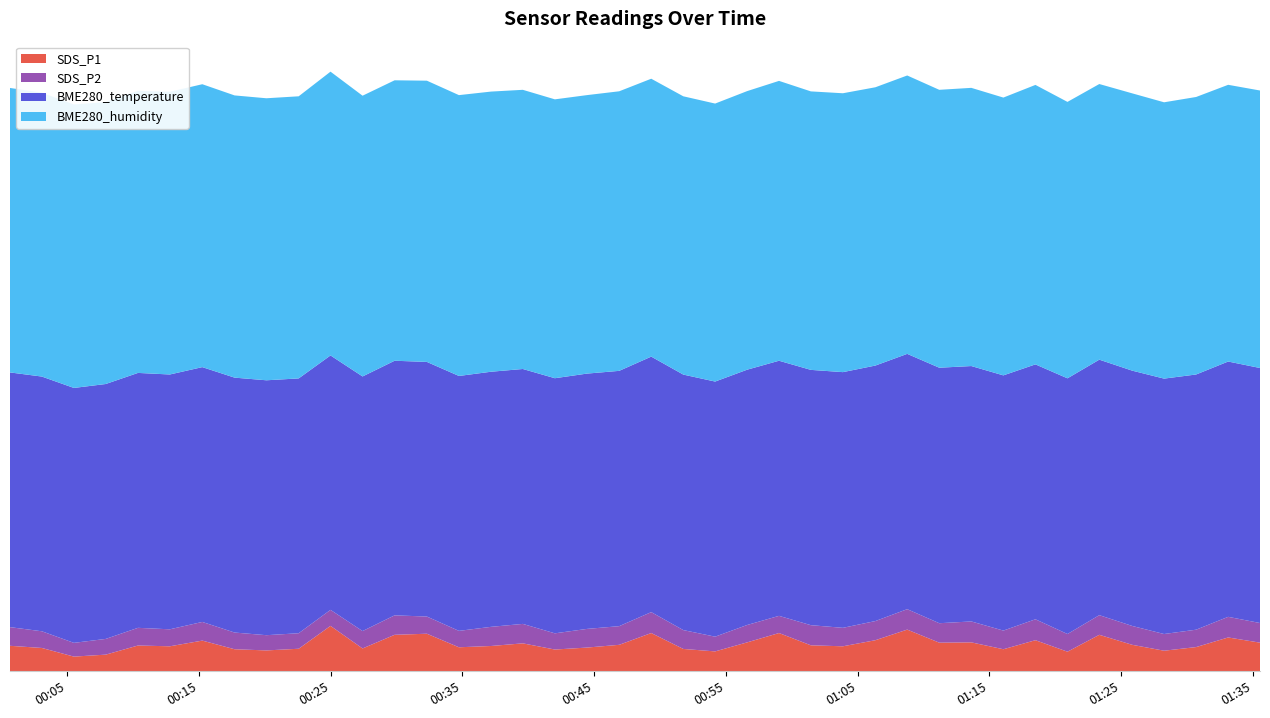

Reading right to left, what are all the values shown in this chart?

SDS_P1: 2021/01/11 01:35:33=2.9	2021/01/11 01:33:08=3.5	2021/01/11 01:30:42=2.5	2021/01/11 01:28:16=2.1	2021/01/11 01:25:51=2.7	2021/01/11 01:23:21=3.7	2021/01/11 01:20:56=2.0	2021/01/11 01:18:30=3.2	2021/01/11 01:16:04=2.2	2021/01/11 01:13:38=3.0	2021/01/11 01:11:12=2.9	2021/01/11 01:08:46=4.2	2021/01/11 01:06:21=3.2	2021/01/11 01:03:53=2.5	2021/01/11 01:01:27=2.6	2021/01/11 00:59:02=3.9	2021/01/11 00:56:37=3.0	2021/01/11 00:54:11=2.0	2021/01/11 00:51:46=2.3	2021/01/11 00:49:20=3.9	2021/01/11 00:46:54=2.7	2021/01/11 00:44:27=2.4	2021/01/11 00:42:01=2.2	2021/01/11 00:39:35=2.9	2021/01/11 00:37:10=2.6	2021/01/11 00:34:44=2.5	2021/01/11 00:32:18=3.8	2021/01/11 00:29:51=3.7	2021/01/11 00:27:25=2.3	2021/01/11 00:24:59=4.6	2021/01/11 00:22:34=2.3	2021/01/11 00:20:07=2.1	2021/01/11 00:17:42=2.2	2021/01/11 00:15:15=3.1	2021/01/11 00:12:47=2.5	2021/01/11 00:10:22=2.6	2021/01/11 00:07:55=1.7	2021/01/11 00:05:30=1.5	2021/01/11 00:03:04=2.4	2021/01/11 00:00:39=2.6
SDS_P2: 2021/01/11 01:35:33=2.0	2021/01/11 01:33:08=2.1	2021/01/11 01:30:42=1.8	2021/01/11 01:28:16=1.7	2021/01/11 01:25:51=1.9	2021/01/11 01:23:21=2.0	2021/01/11 01:20:56=1.8	2021/01/11 01:18:30=2.1	2021/01/11 01:16:04=1.9	2021/01/11 01:13:38=2.1	2021/01/11 01:11:12=2.0	2021/01/11 01:08:46=2.1	2021/01/11 01:06:21=1.9	2021/01/11 01:03:53=1.9	2021/01/11 01:01:27=2.0	2021/01/11 00:59:02=1.8	2021/01/11 00:56:37=1.8	2021/01/11 00:54:11=1.5	2021/01/11 00:51:46=1.9	2021/01/11 00:49:20=2.1	2021/01/11 00:46:54=1.9	2021/01/11 00:44:27=1.9	2021/01/11 00:42:01=1.6	2021/01/11 00:39:35=2.0	2021/01/11 00:37:10=1.9	2021/01/11 00:34:44=1.7	2021/01/11 00:32:18=1.8	2021/01/11 00:29:51=2.0	2021/01/11 00:27:25=1.8	2021/01/11 00:24:59=1.6	2021/01/11 00:22:34=1.6	2021/01/11 00:20:07=1.6	2021/01/11 00:17:42=1.7	2021/01/11 00:15:15=1.9	2021/01/11 00:12:47=1.7	2021/01/11 00:10:22=1.8	2021/01/11 00:07:55=1.6	2021/01/11 00:05:30=1.4	2021/01/11 00:03:04=1.7	2021/01/11 00:00:39=1.9
BME280_temperature: 2021/01/11 01:35:33=26.0	2021/01/11 01:33:08=26.0	2021/01/11 01:30:42=26.0	2021/01/11 01:28:16=26.0	2021/01/11 01:25:51=26.0	2021/01/11 01:23:21=26.0	2021/01/11 01:20:56=26.0	2021/01/11 01:18:30=26.0	2021/01/11 01:16:04=26.0	2021/01/11 01:13:38=26.0	2021/01/11 01:11:12=26.0	2021/01/11 01:08:46=26.0	2021/01/11 01:06:21=26.0	2021/01/11 01:03:53=26.0	2021/01/11 01:01:27=26.0	2021/01/11 00:59:02=26.0	2021/01/11 00:56:37=26.0	2021/01/11 00:54:11=26.0	2021/01/11 00:51:46=26.0	2021/01/11 00:49:20=26.0	2021/01/11 00:46:54=26.0	2021/01/11 00:44:27=26.0	2021/01/11 00:42:01=26.0	2021/01/11 00:39:35=26.0	2021/01/11 00:37:10=26.0	2021/01/11 00:34:44=26.0	2021/01/11 00:32:18=25.9	2021/01/11 00:29:51=25.9	2021/01/11 00:27:25=25.9	2021/01/11 00:24:59=25.9	2021/01/11 00:22:34=25.9	2021/01/11 00:20:07=26.0	2021/01/11 00:17:42=26.0	2021/01/11 00:15:15=25.9	2021/01/11 00:12:47=25.9	2021/01/11 00:10:22=26.0	2021/01/11 00:07:55=26.0	2021/01/11 00:05:30=26.0	2021/01/11 00:03:04=25.9	2021/01/11 00:00:39=25.9
BME280_humidity: 2021/01/11 01:35:33=28.3	2021/01/11 01:33:08=28.2	2021/01/11 01:30:42=28.3	2021/01/11 01:28:16=28.1	2021/01/11 01:25:51=28.2	2021/01/11 01:23:21=28.1	2021/01/11 01:20:56=28.1	2021/01/11 01:18:30=28.5	2021/01/11 01:16:04=28.3	2021/01/11 01:13:38=28.3	2021/01/11 01:11:12=28.3	2021/01/11 01:08:46=28.4	2021/01/11 01:06:21=28.3	2021/01/11 01:03:53=28.4	2021/01/11 01:01:27=28.4	2021/01/11 00:59:02=28.5	2021/01/11 00:56:37=28.4	2021/01/11 00:54:11=28.3	2021/01/11 00:51:46=28.3	2021/01/11 00:49:20=28.3	2021/01/11 00:46:54=28.5	2021/01/11 00:44:27=28.4	2021/01/11 00:42:01=28.4	2021/01/11 00:39:35=28.4	2021/01/11 00:37:10=28.5	2021/01/11 00:34:44=28.6	2021/01/11 00:32:18=28.6	2021/01/11 00:29:51=28.6	2021/01/11 00:27:25=28.6	2021/01/11 00:24:59=28.9	2021/01/11 00:22:34=28.7	2021/01/11 00:20:07=28.7	2021/01/11 00:17:42=28.7	2021/01/11 00:15:15=28.8	2021/01/11 00:12:47=28.8	2021/01/11 00:10:22=28.7	2021/01/11 00:07:55=28.7	2021/01/11 00:05:30=28.9	2021/01/11 00:03:04=28.9	2021/01/11 00:00:39=29.0